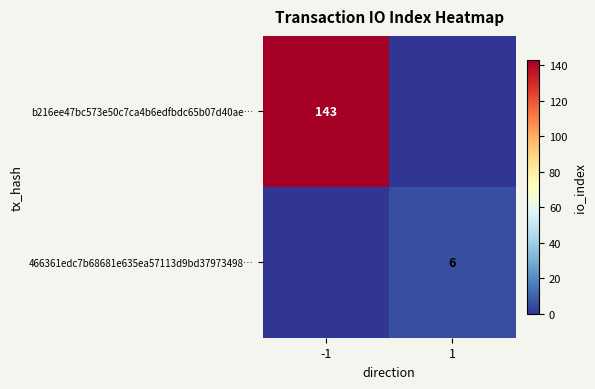

True or false: 466361edc7b68681e635ea57113d9bd37973498… has a value of 10 at 1.

False